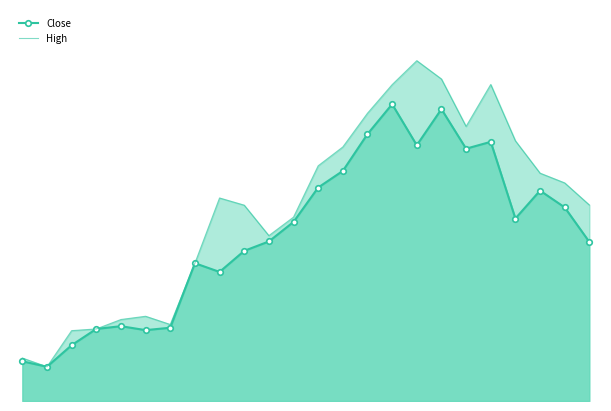

Is the value of Close at 16 greater than the value of High at 14?

No